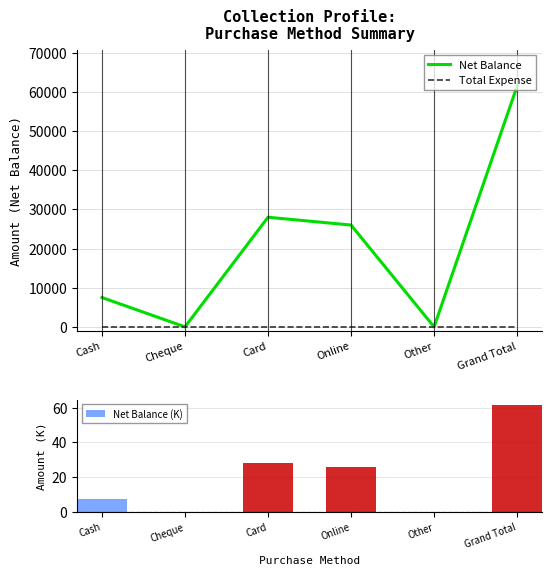

True or false: Net Balance has a value of -31505 at Cheque.

False